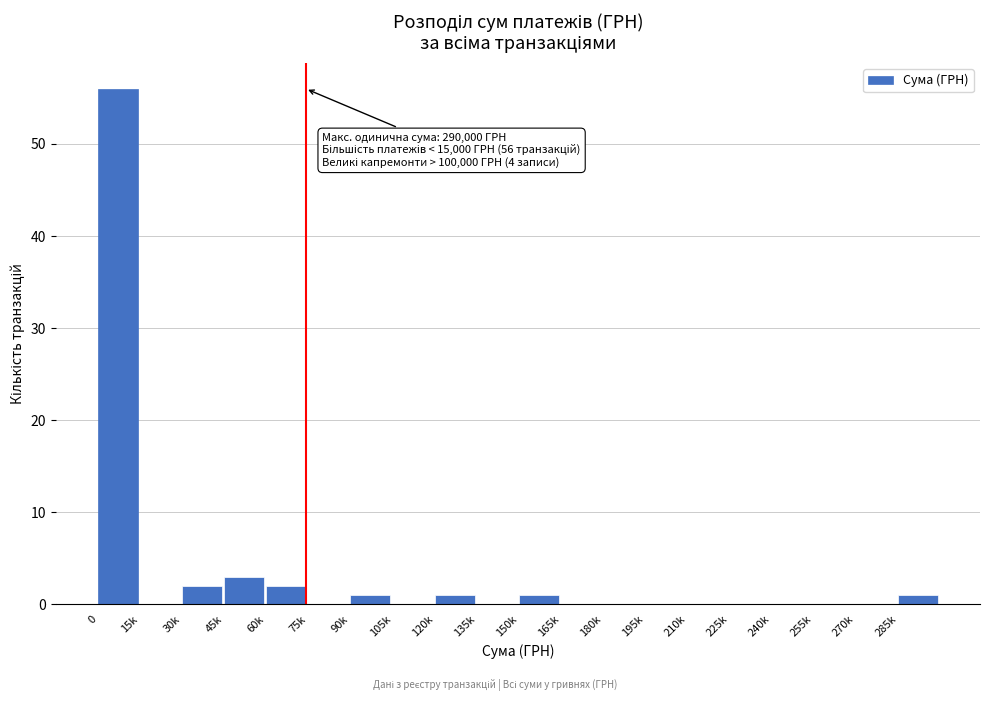

Reading right to left, extract all data points from this chart.

285k=1	270k=0	255k=0	240k=0	225k=0	210k=0	195k=0	180k=0	165k=0	150k=1	135k=0	120k=1	105k=0	90k=1	75k=0	60k=2	45k=3	30k=2	15k=0	0=56